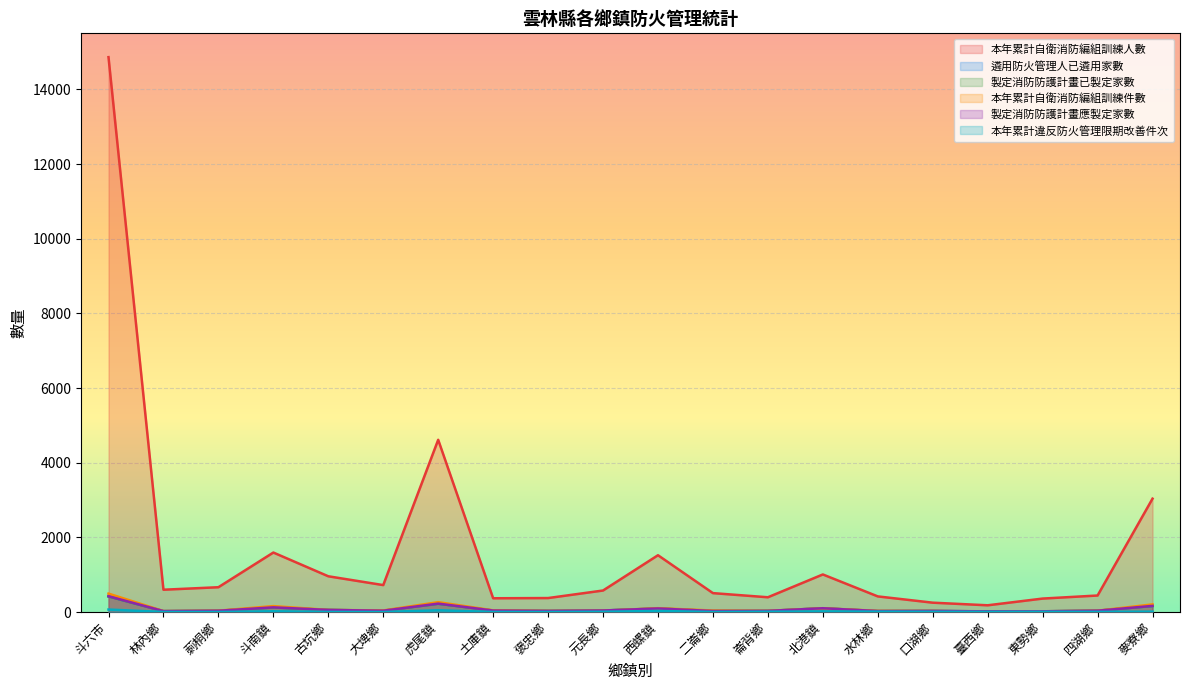

What are all the series names shown in the legend?

本年累計自衛消防編組訓練人數, 遴用防火管理人已遴用家數, 製定消防防護計畫已製定家數, 本年累計自衛消防編組訓練件數, 製定消防防護計畫應製定家數, 本年累計違反防火管理限期改善件次